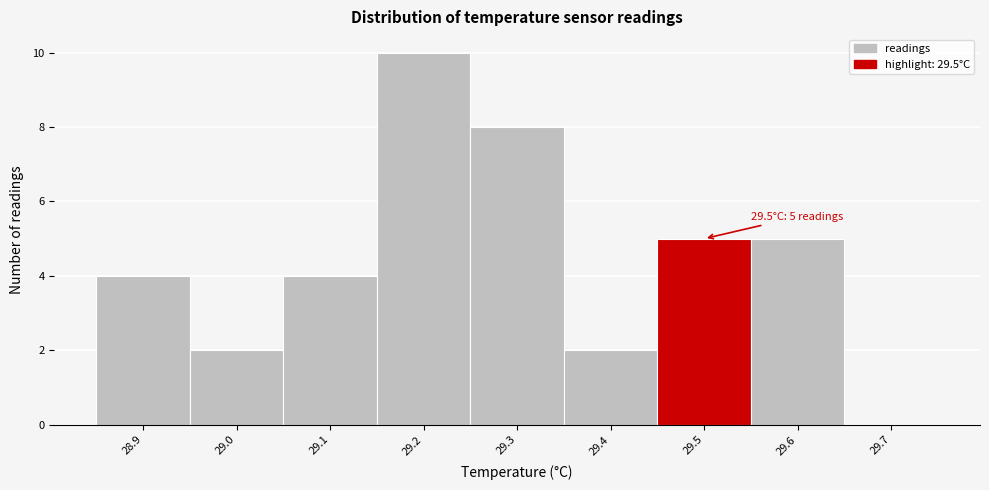

Which range on the x-axis has the tallest bar?

29.15 to 29.25